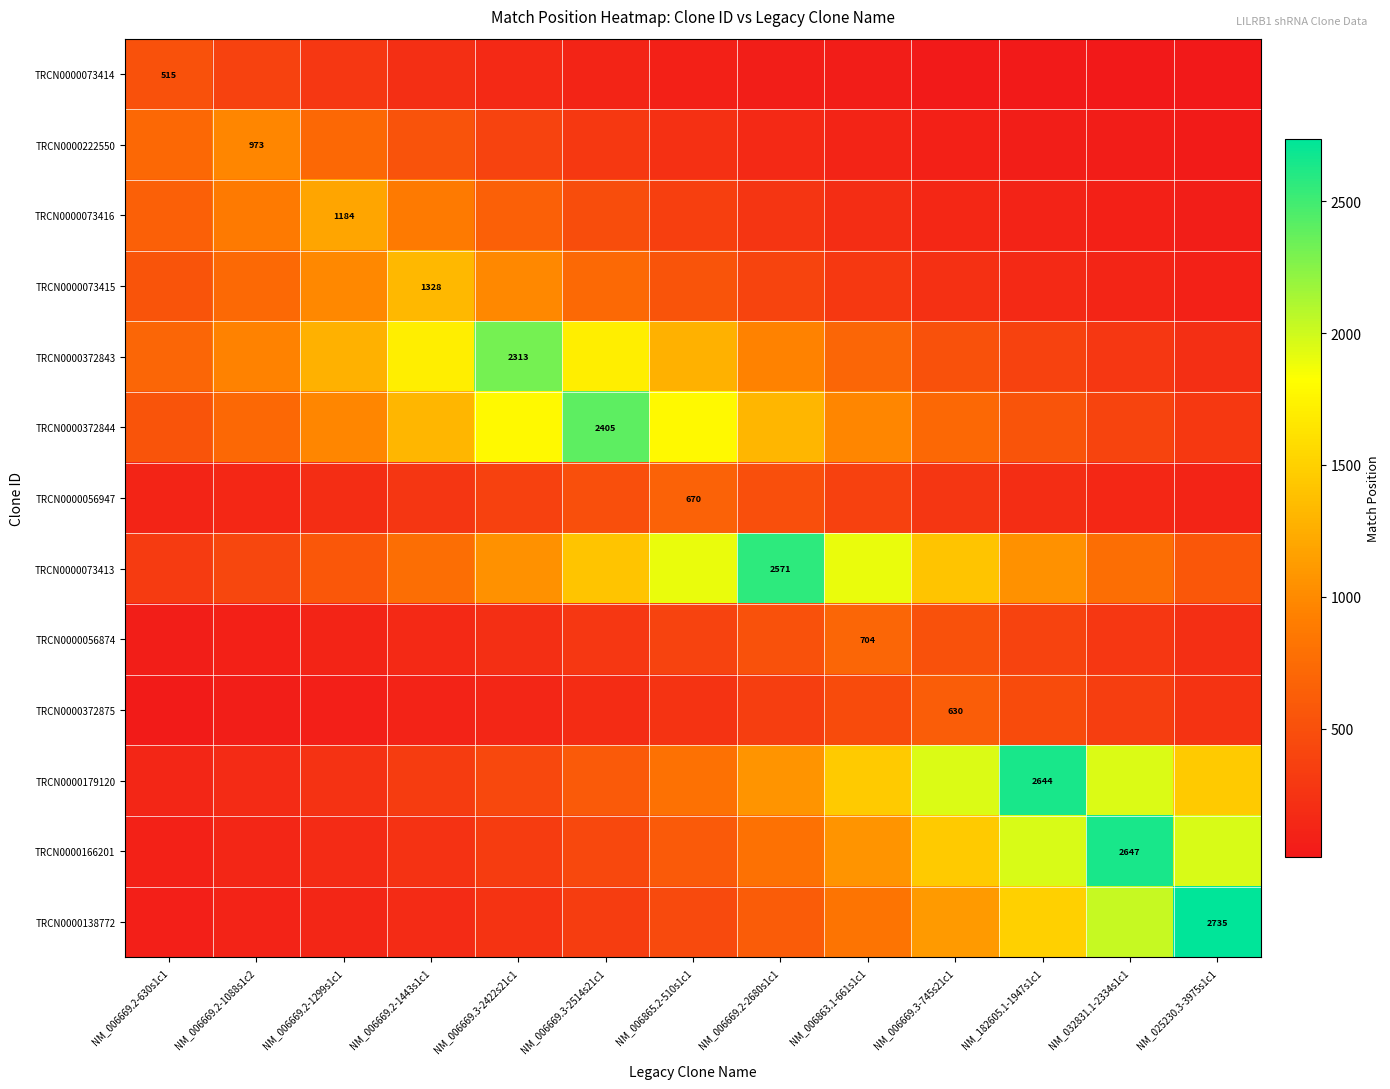

What is the total value across all series at NM_006669.2-1088s1c2?

5753.4